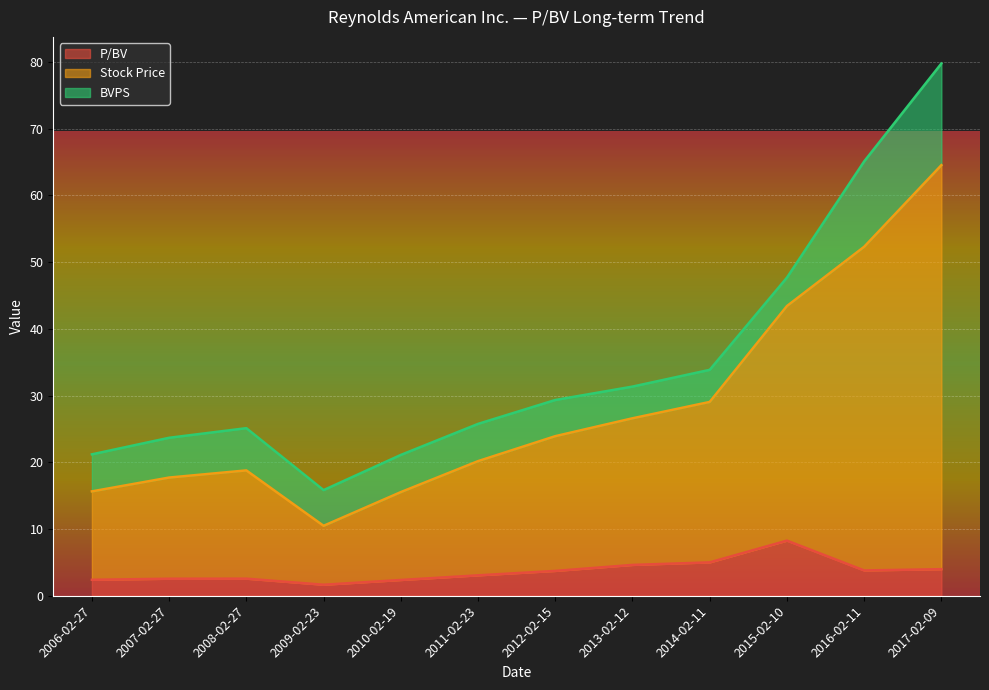

What are all the series names shown in the legend?

P/BV, Stock Price, BVPS